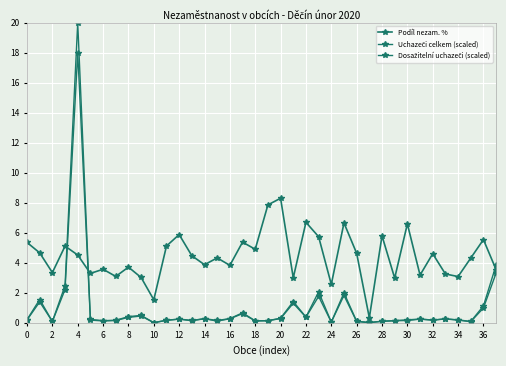

True or false: Podíl nezam. % and Dosažitelní uchazeči (scaled) cross at least once.

True